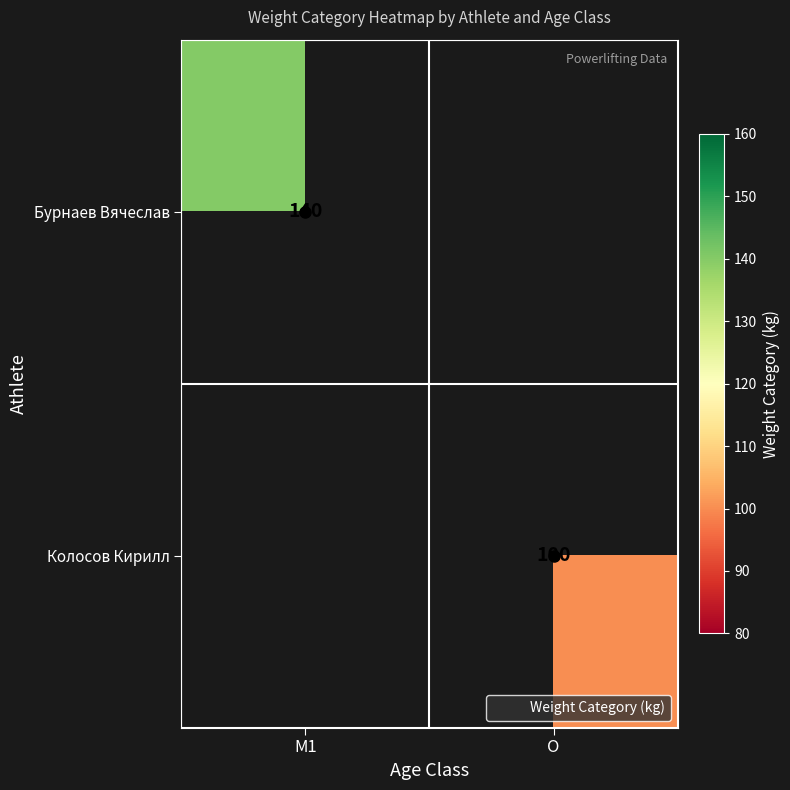

Which has a higher value, O or M1?

M1